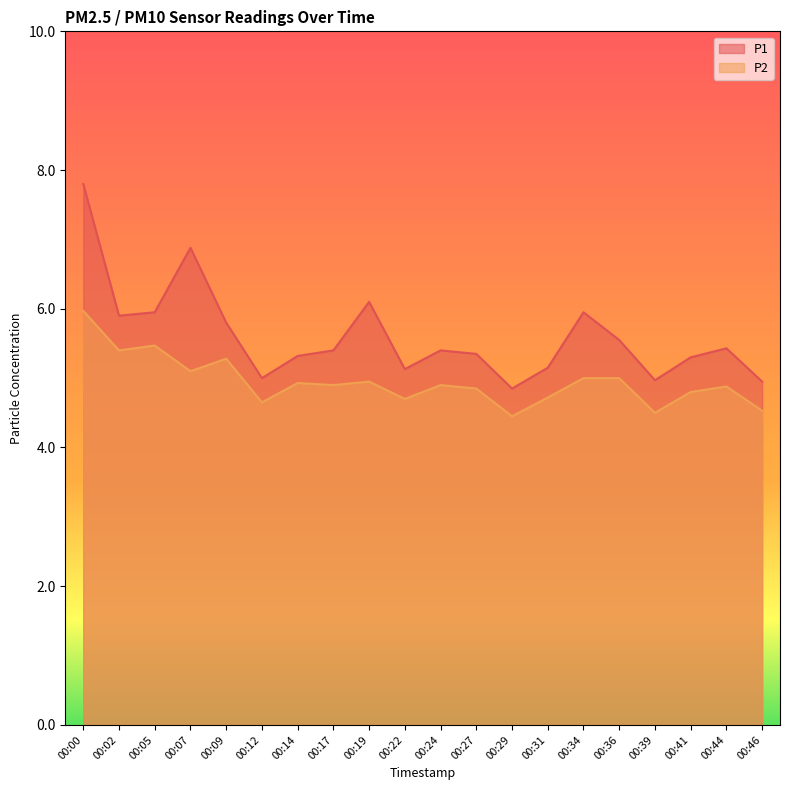

Which has a higher value, 00:12 or 00:44?

00:44